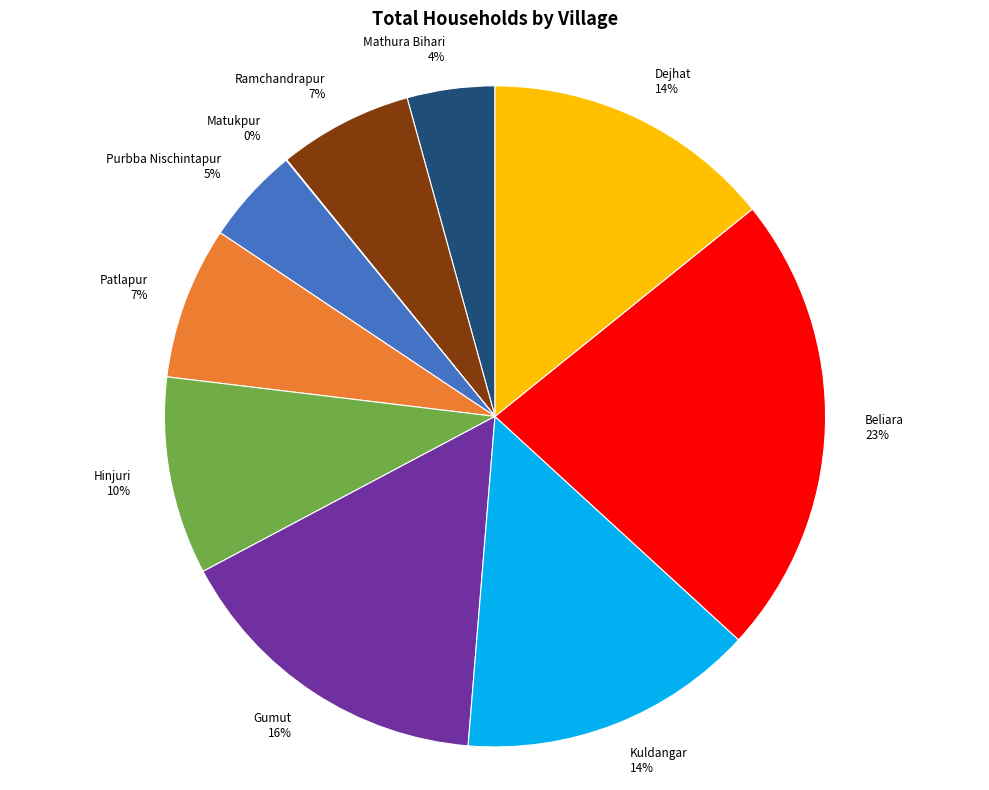

Do Dejhat and Mathura Bihari together represent more than half of the pie?

No